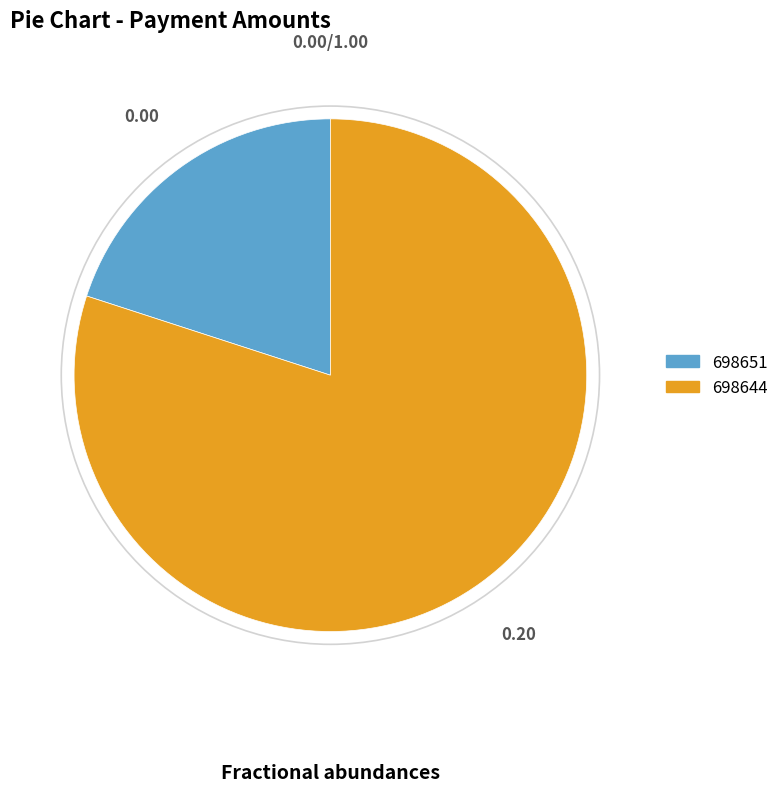

How many slices are in this pie chart?

2